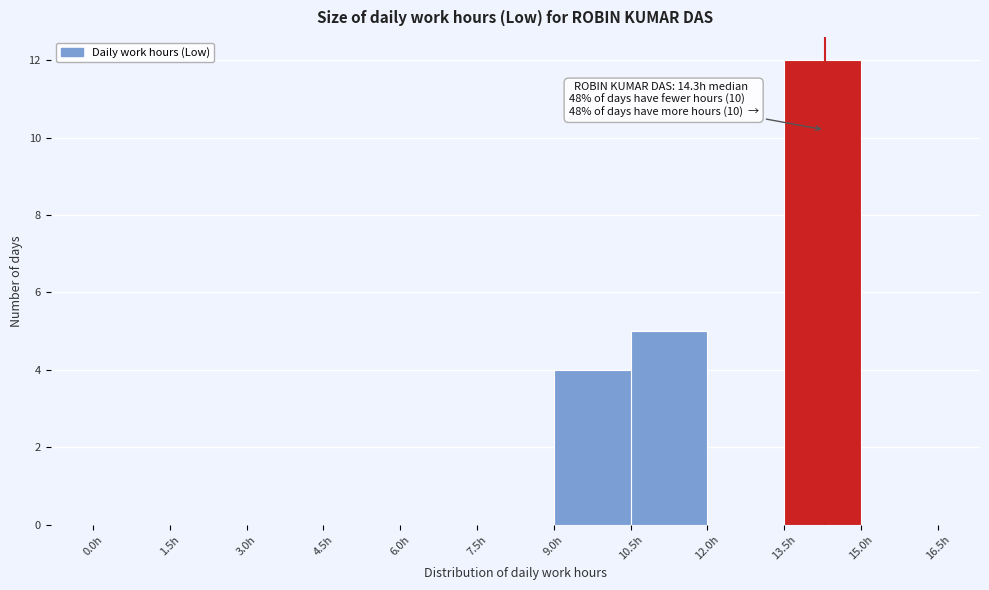

Which range on the x-axis has the tallest bar?

13.5 to 15.0